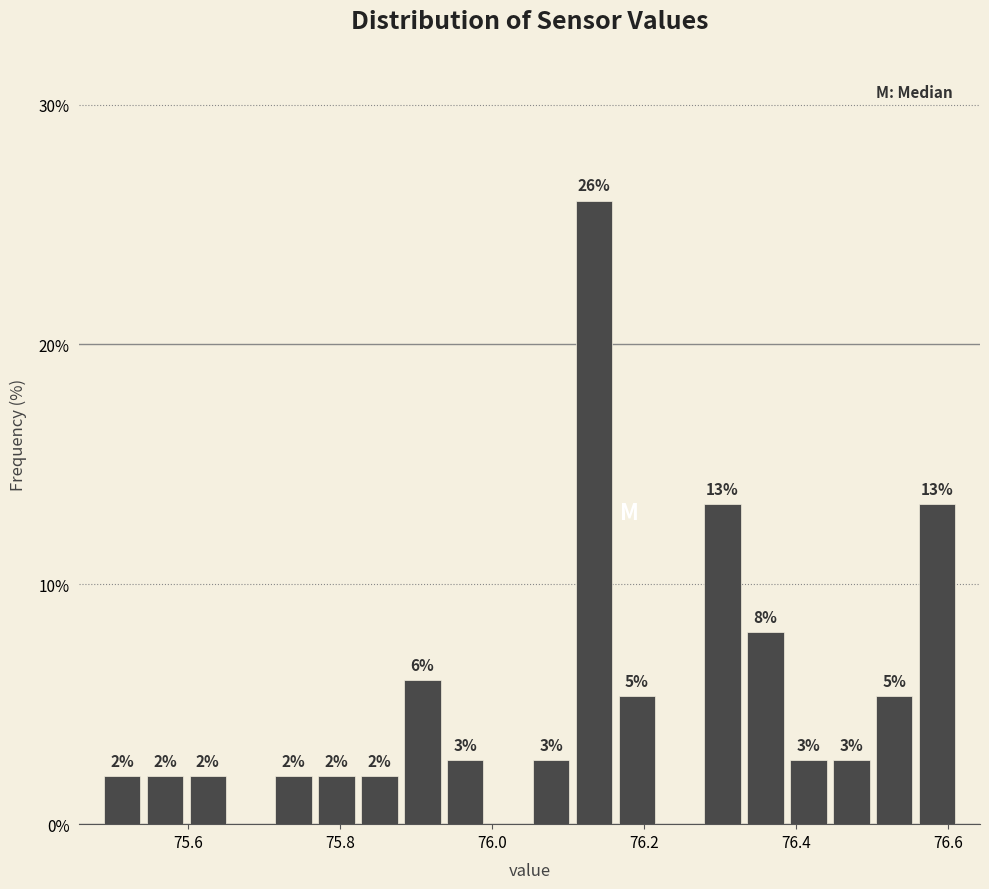

Read against the x-axis, roughly where is the centre of the tallest bar?

76.14